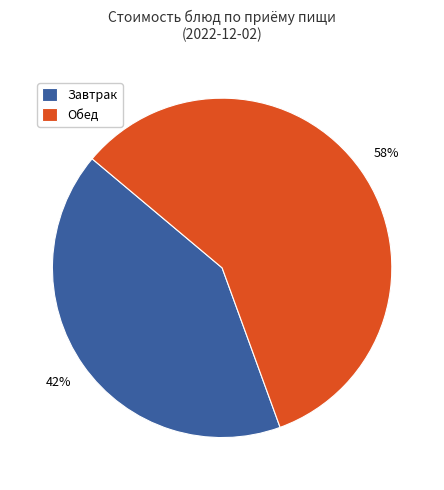

Combined, do Обед and Завтрак account for over 50%?

Yes